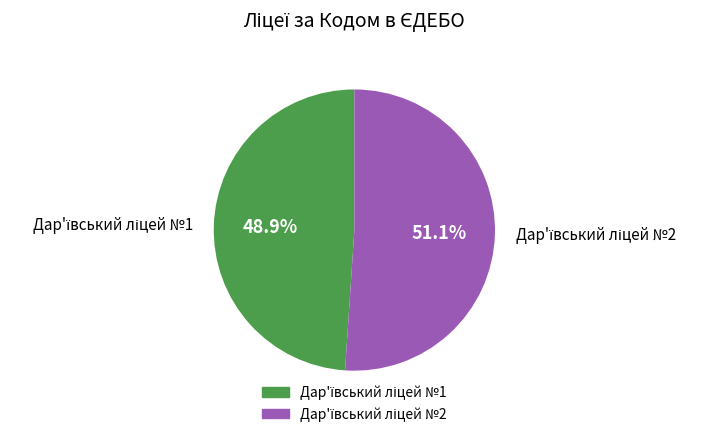

Does any single category account for the majority?

Yes